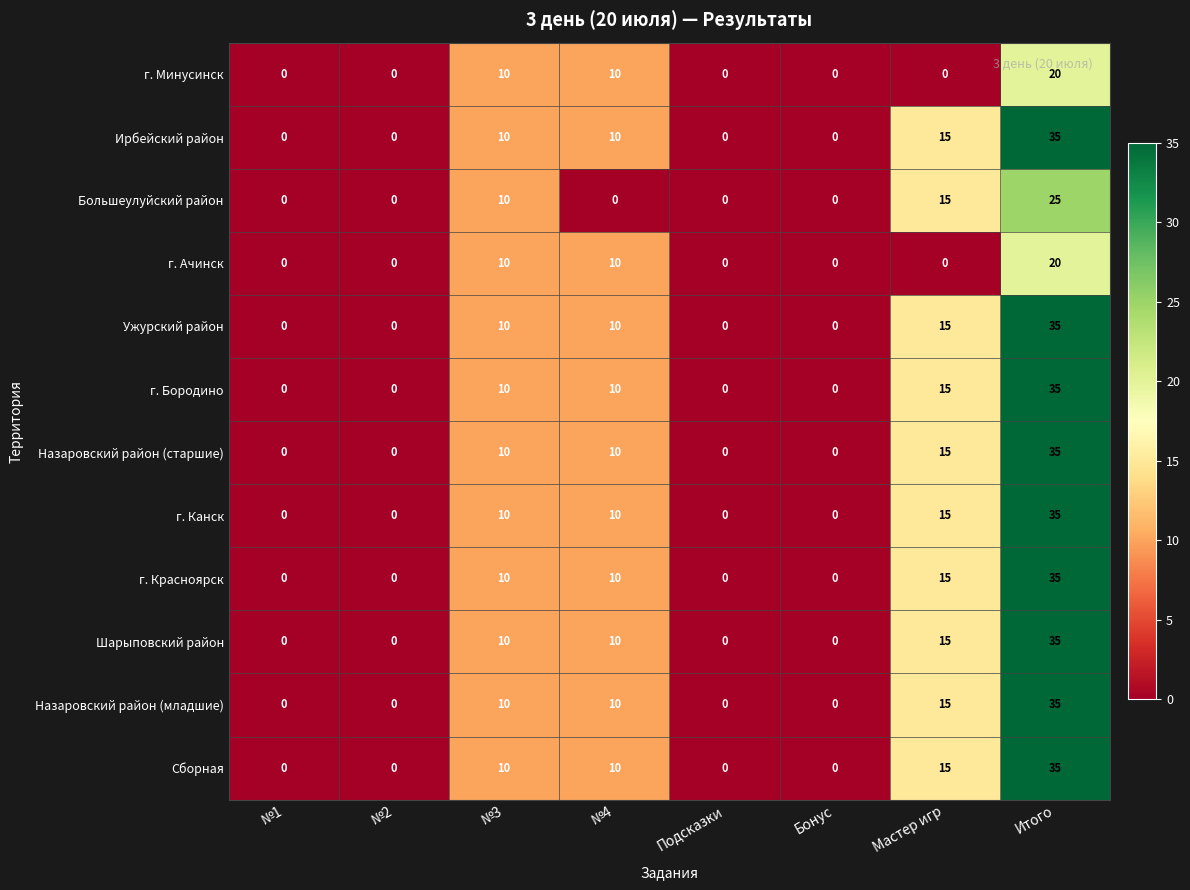

What is the difference between the highest and lowest values at №4?

10